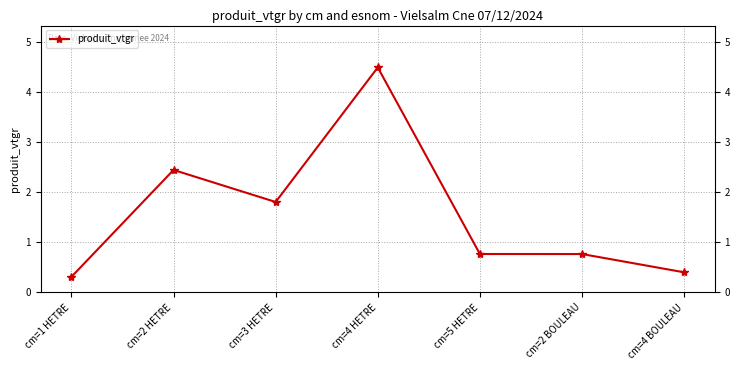

At which category does the chart reach its minimum across all series?

cm=1 HETRE